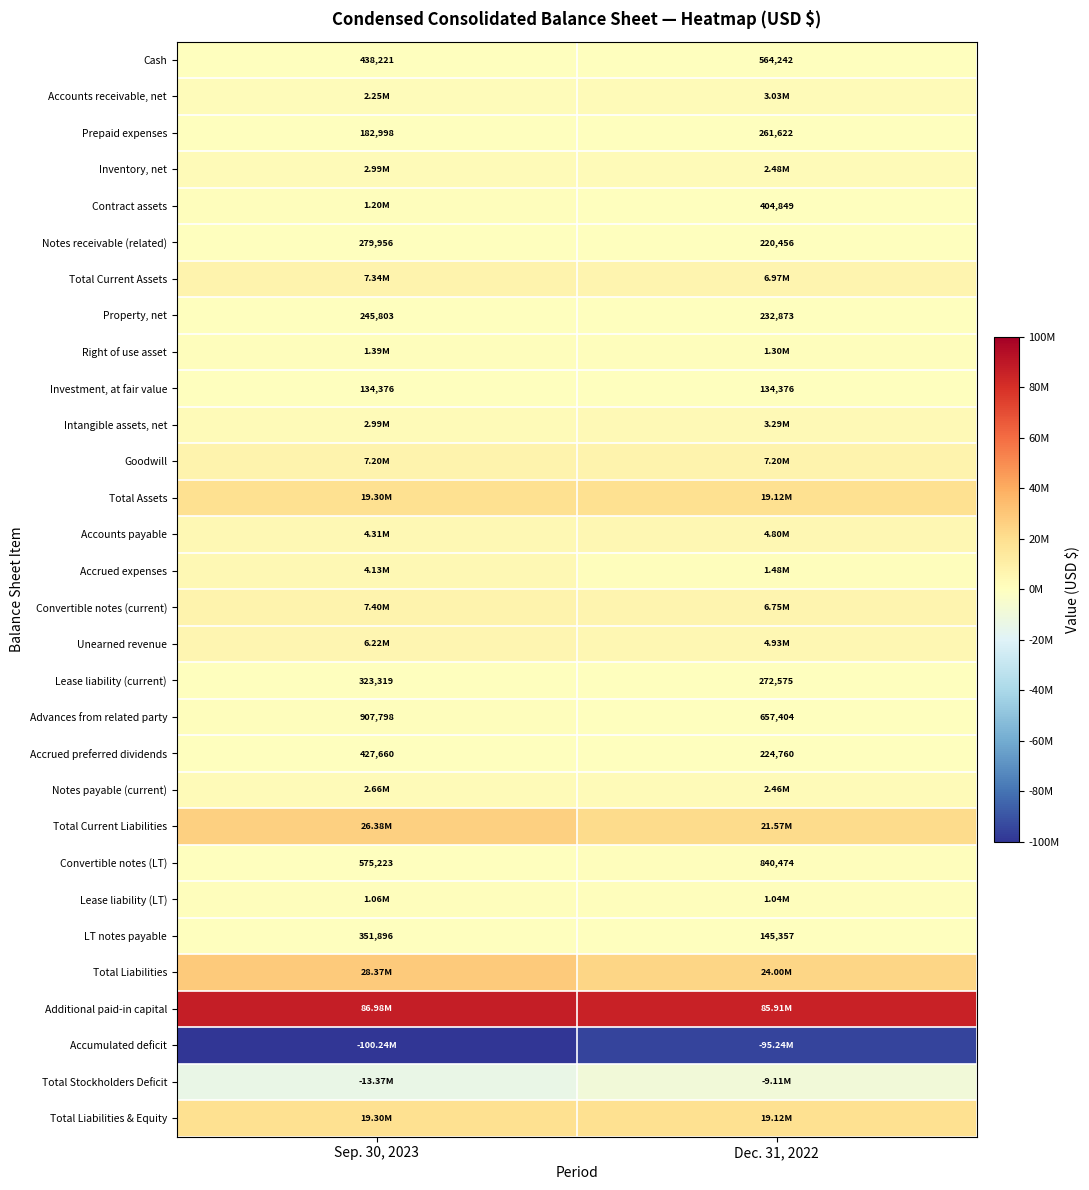

What is the sum of all Lease liability (current) values?

595894